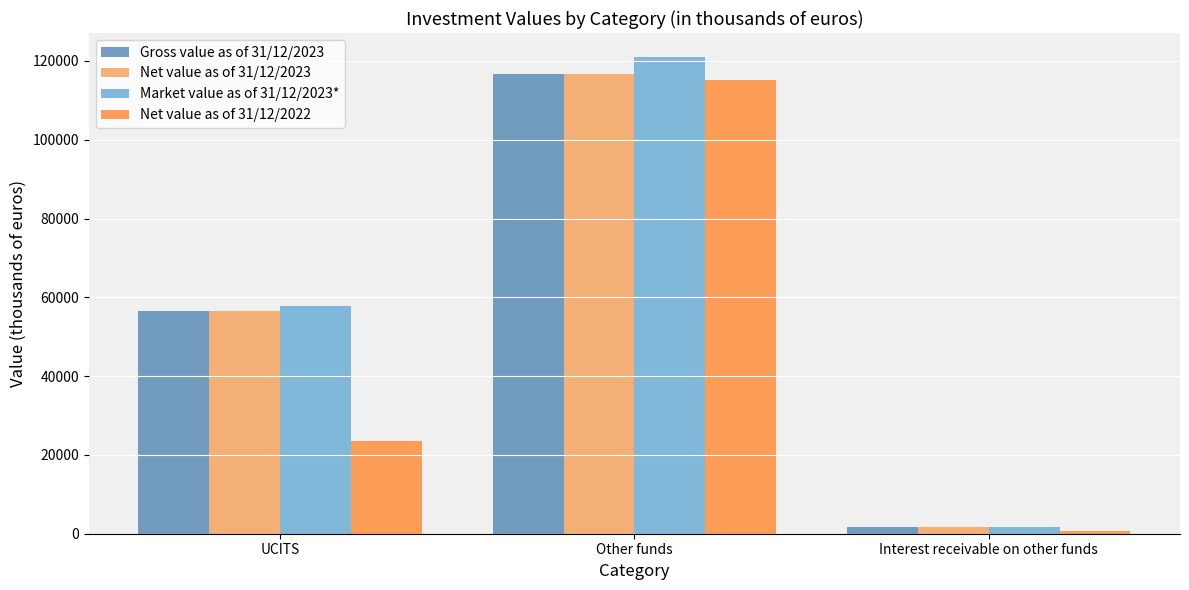

Are the bars horizontal?

No